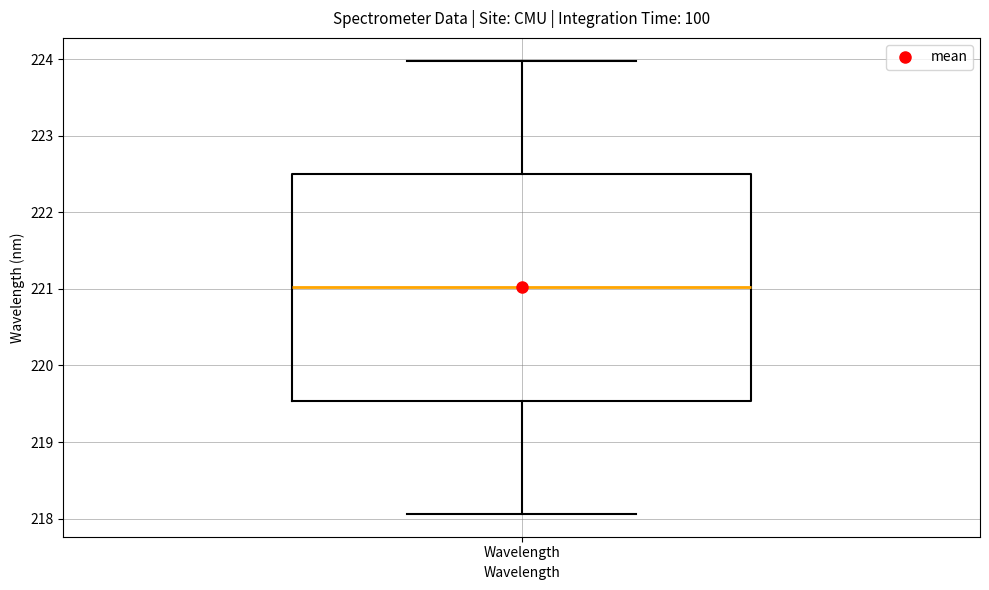

Where does the upper whisker of the box for Wavelength end on the y-axis? The values are not printed on the chart, so give them approximately, as read against the axis.

224.0